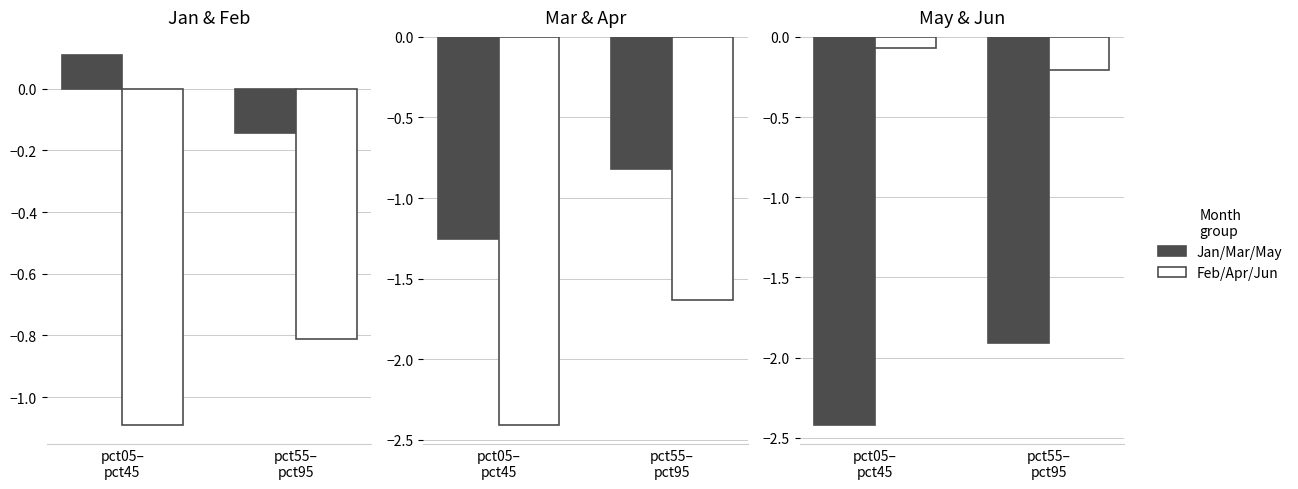

What is the label of the 2nd bar from the right?

pct05–
pct45